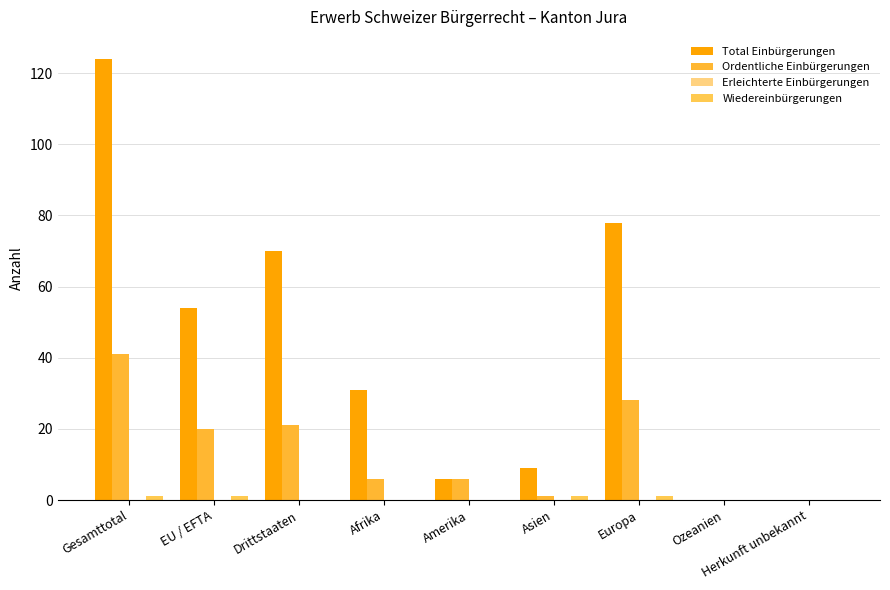

At which label does Total Einbürgerungen reach its peak?

Gesamttotal